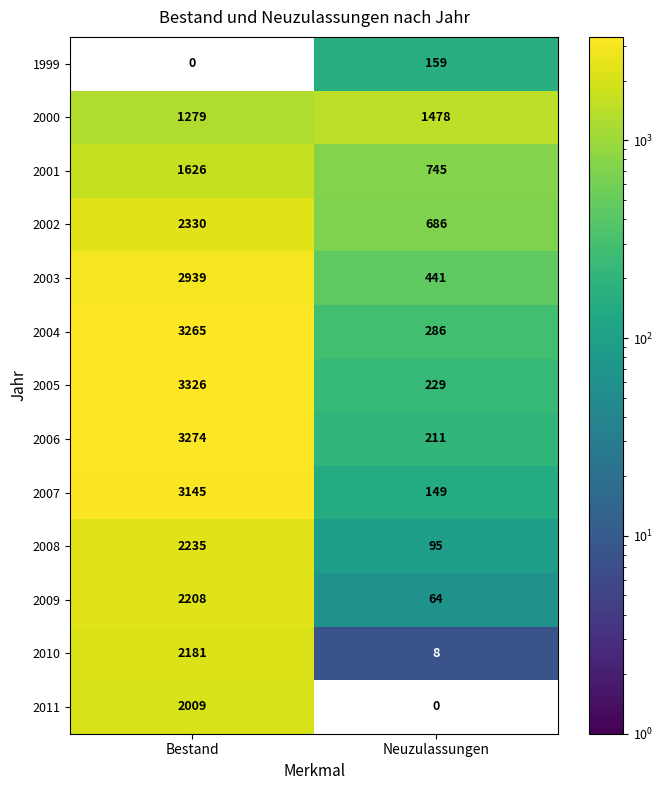

Which category has the highest value across all series?

Bestand